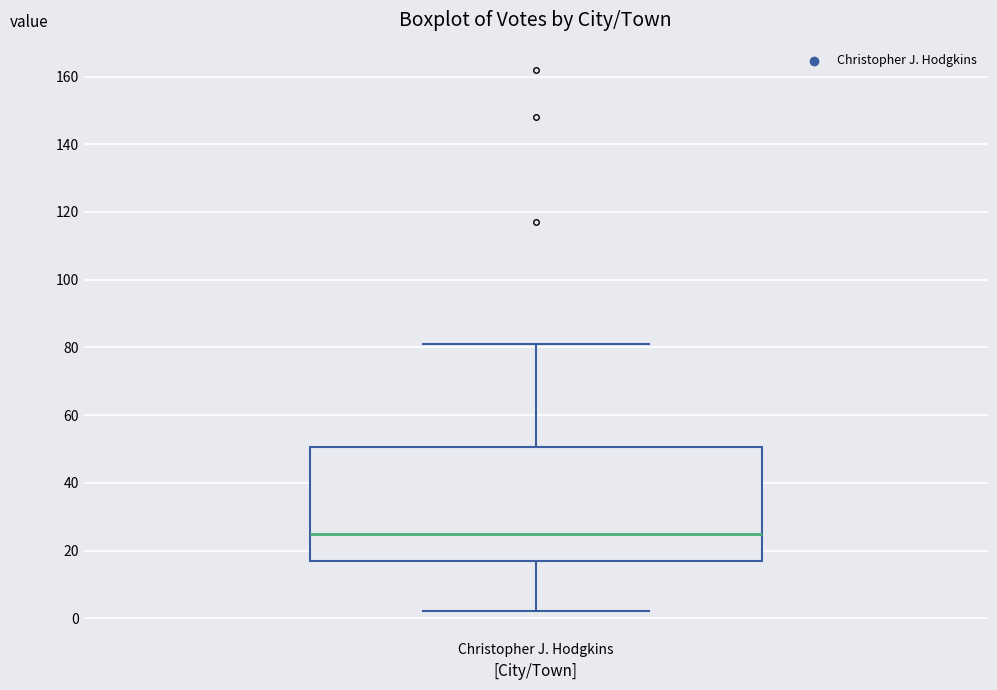

Read this box plot against the y-axis: the position of the median line, the range covered by the box, and the ends of both whiskers. The values are not printed on the chart, so give them approximately, as read against the axis.

median 26, box 18 to 50, whiskers 2 to 82